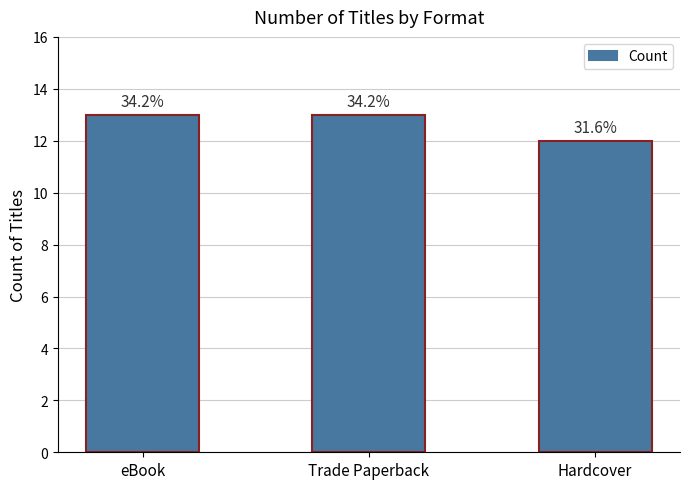

How many bars are there in total?

3